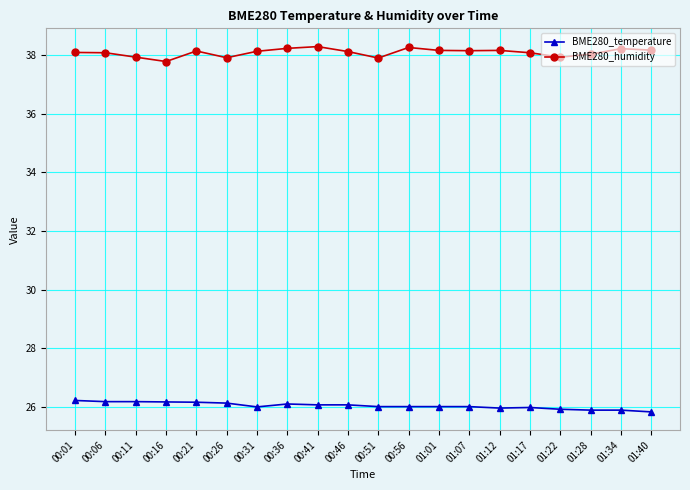

Rank the series at 00:21 from highest to lowest value.

BME280_humidity, BME280_temperature